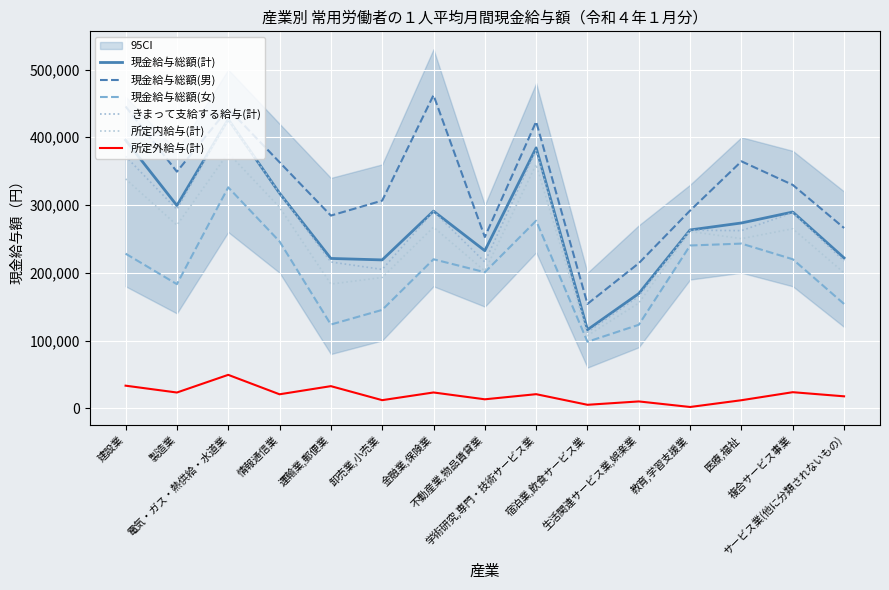

True or false: 現金給与総額(計) has a value of 384418 at 学術研究,専門・技術サービス業.

True